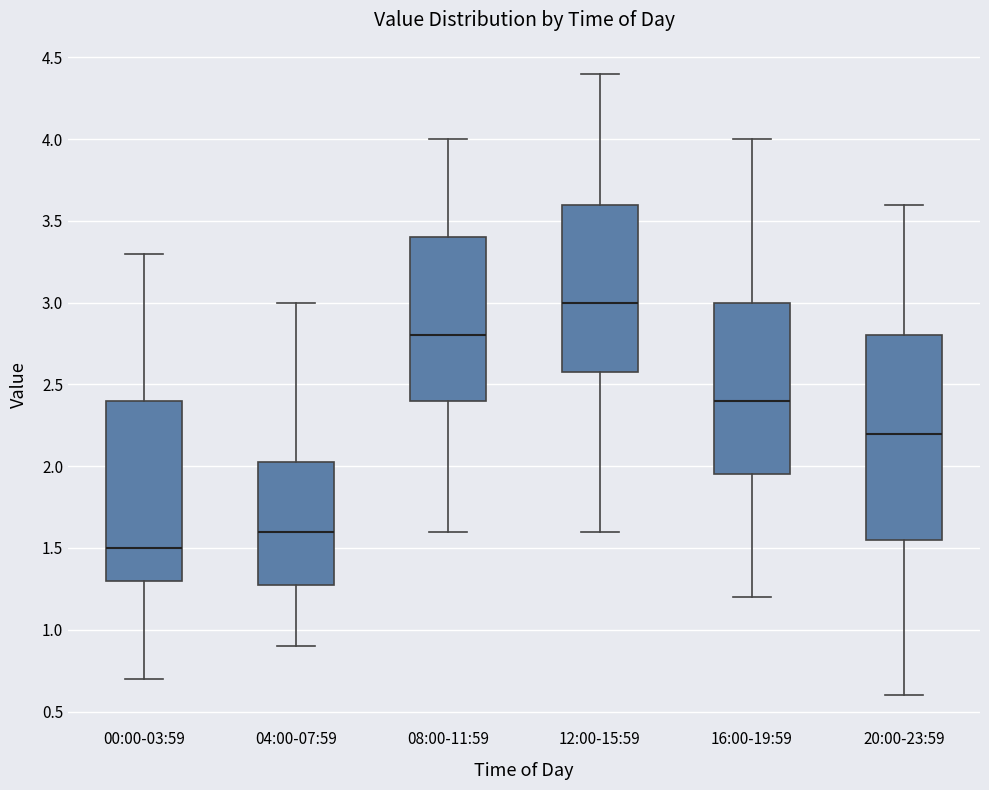

Which box has the lowest median line?

00:00-03:59